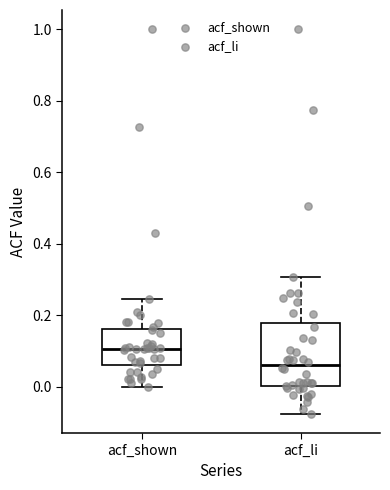

Where is the upper edge of the box for acf_shown on the y-axis? The values are not printed on the chart, so give them approximately, as read against the axis.

0.16